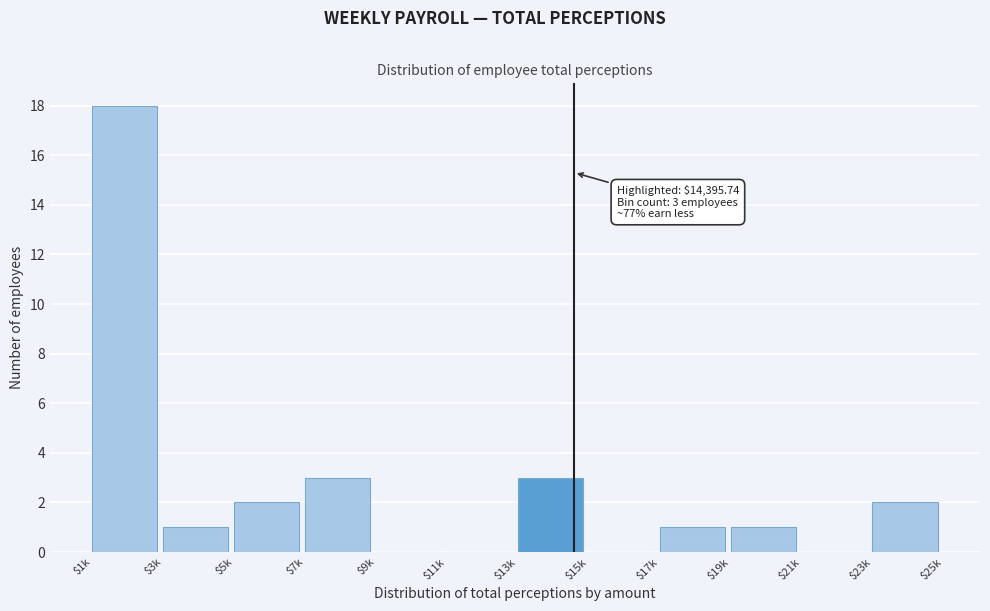

What is the sum of all values?

31